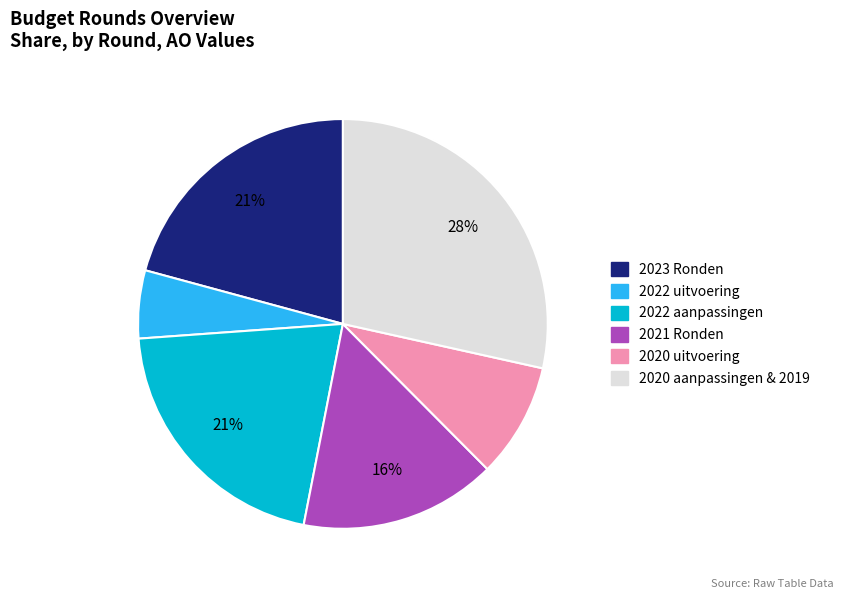

Does any single category account for the majority?

No